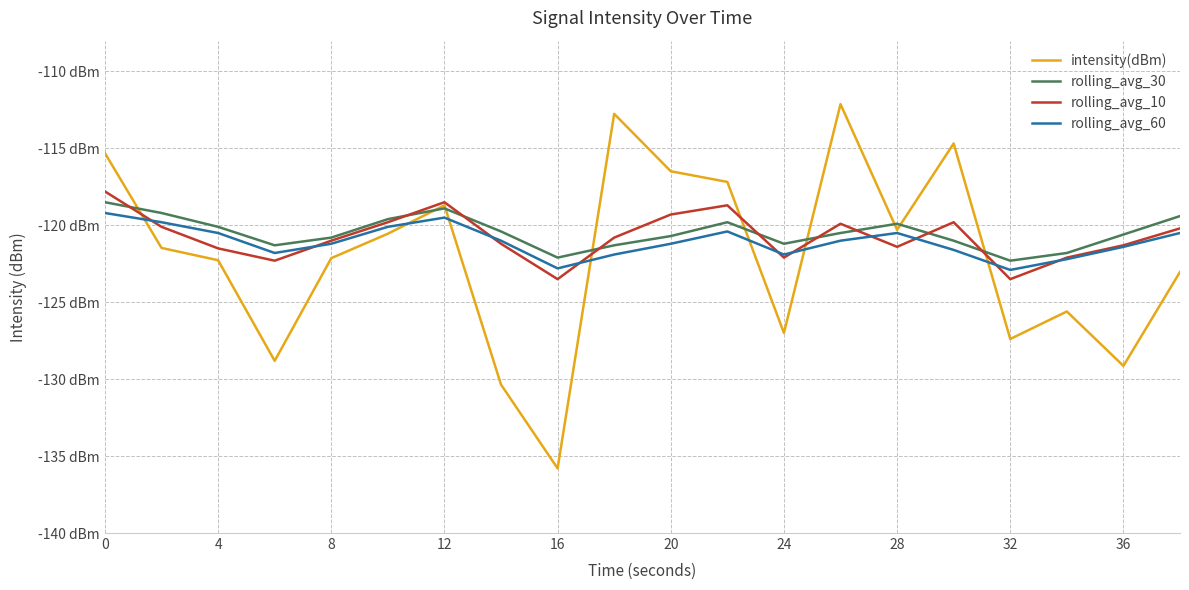

Is this an area chart (filled region under the line)?

No